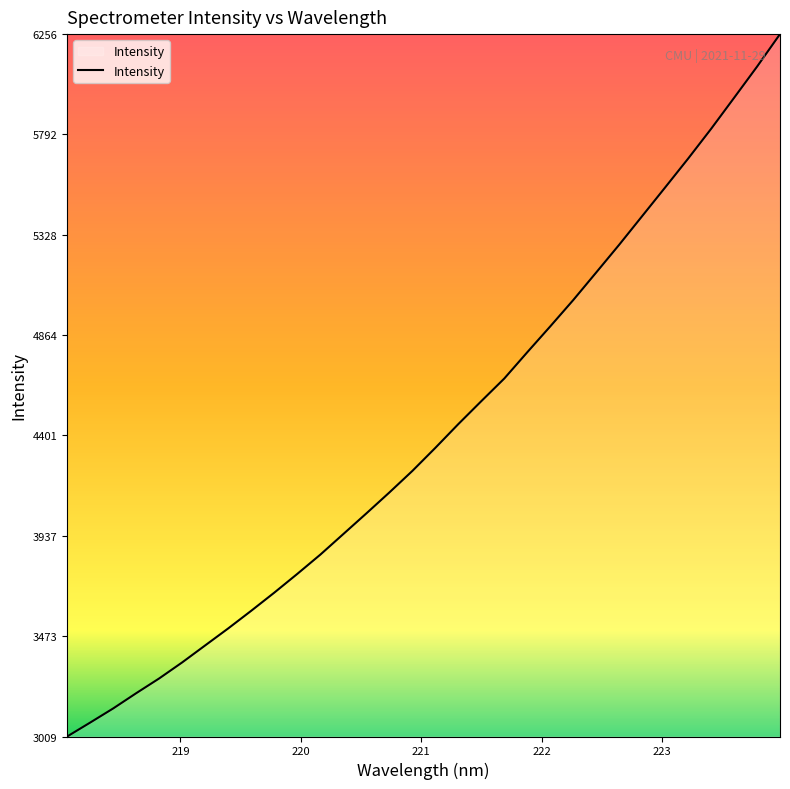

How many categories are shown in the chart?

32